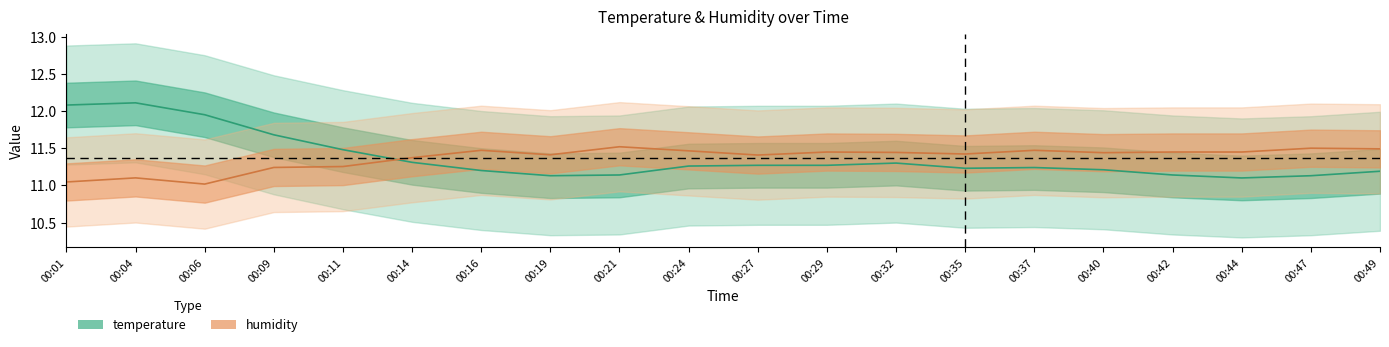

True or false: temperature has more than 1 interior local peaks.

True